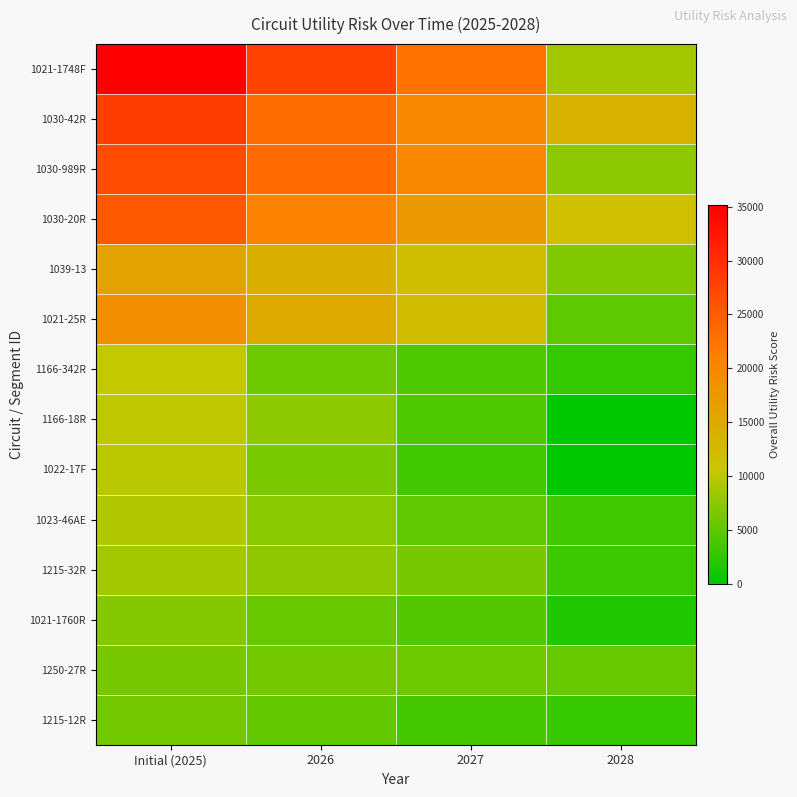

What is the spread (max minus min) of values at 2027?

19087.2